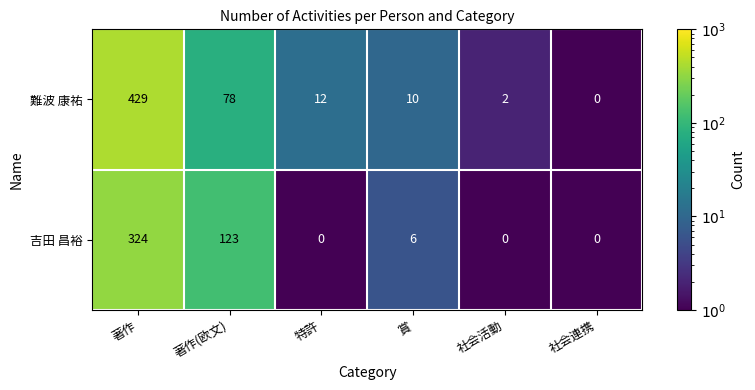

What is the difference between the maximum and minimum values in the 難波 康祐 series?

429